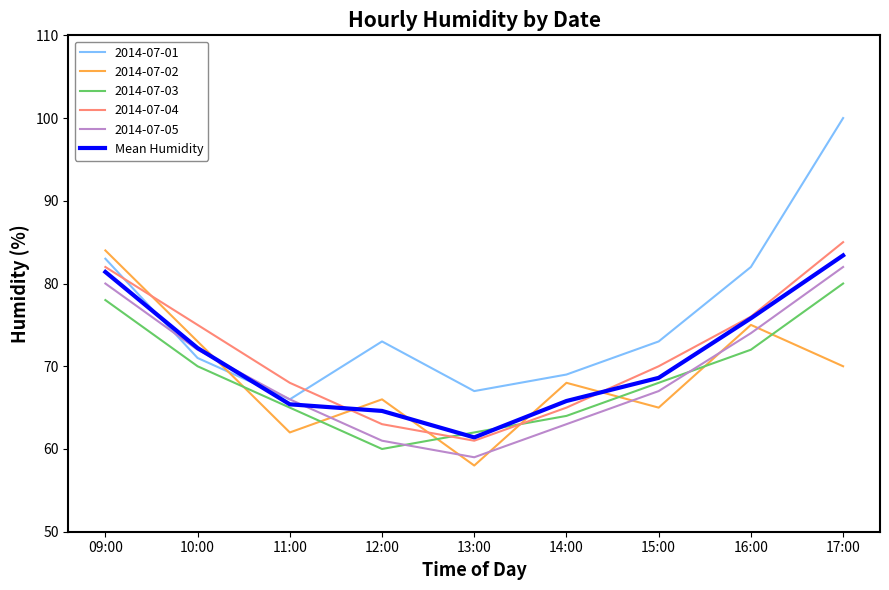

Which series has the largest range (max minus min)?

2014-07-01